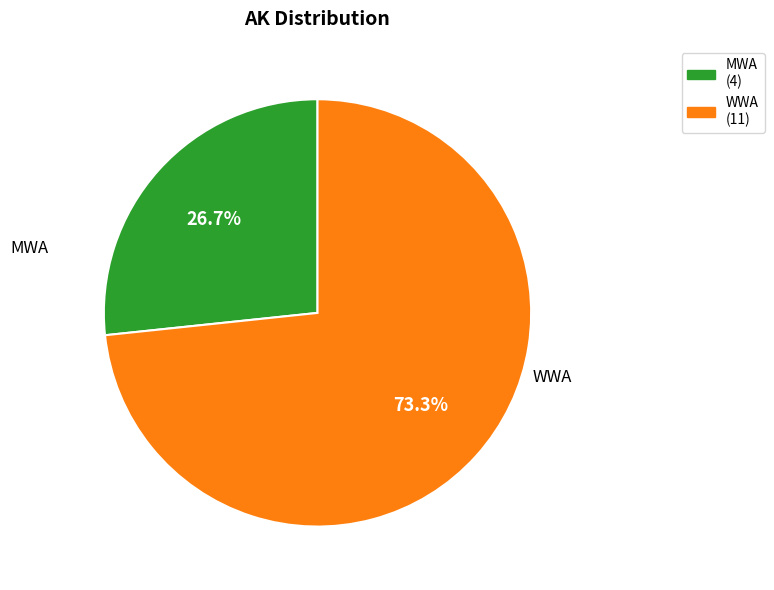

Between WWA and MWA, which is larger?

WWA